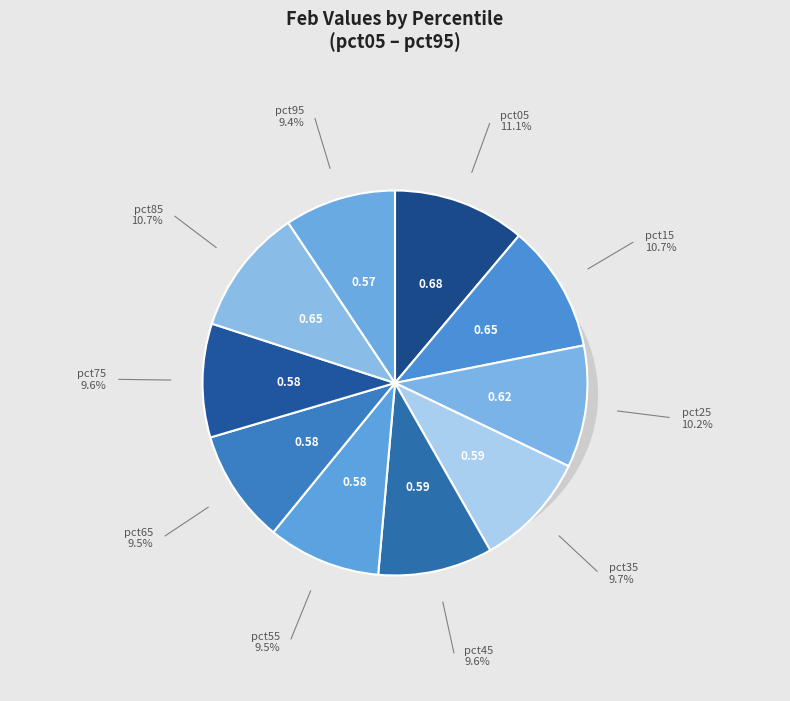

To the nearest percent, what percentage of the pie is pct35?

10%